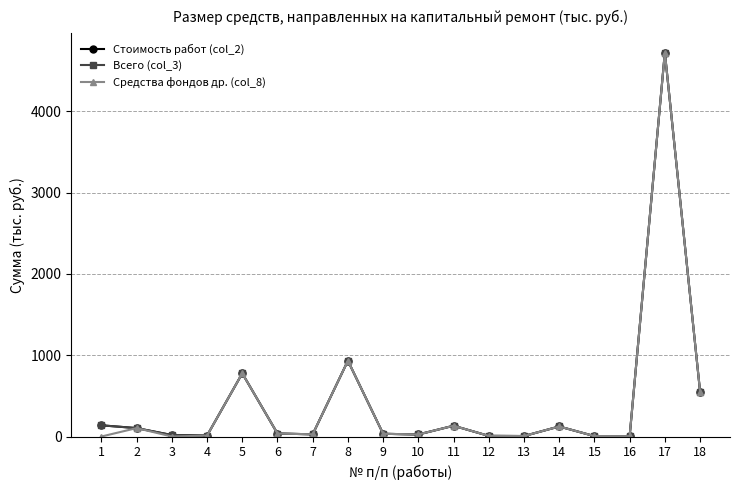

Is this an area chart (filled region under the line)?

No